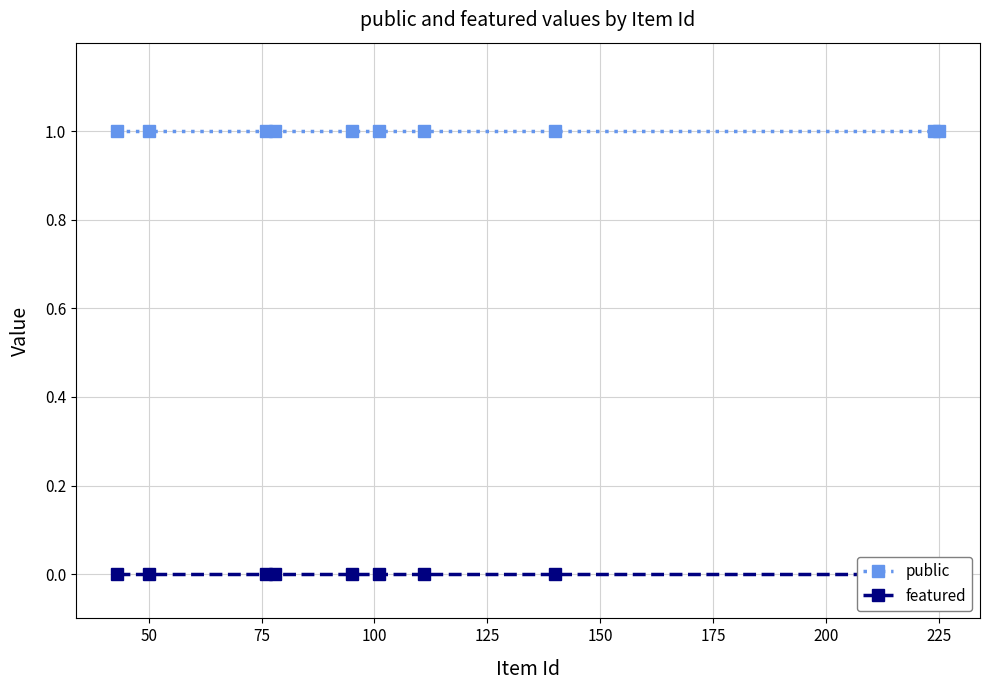

True or false: featured and public cross at least once.

False